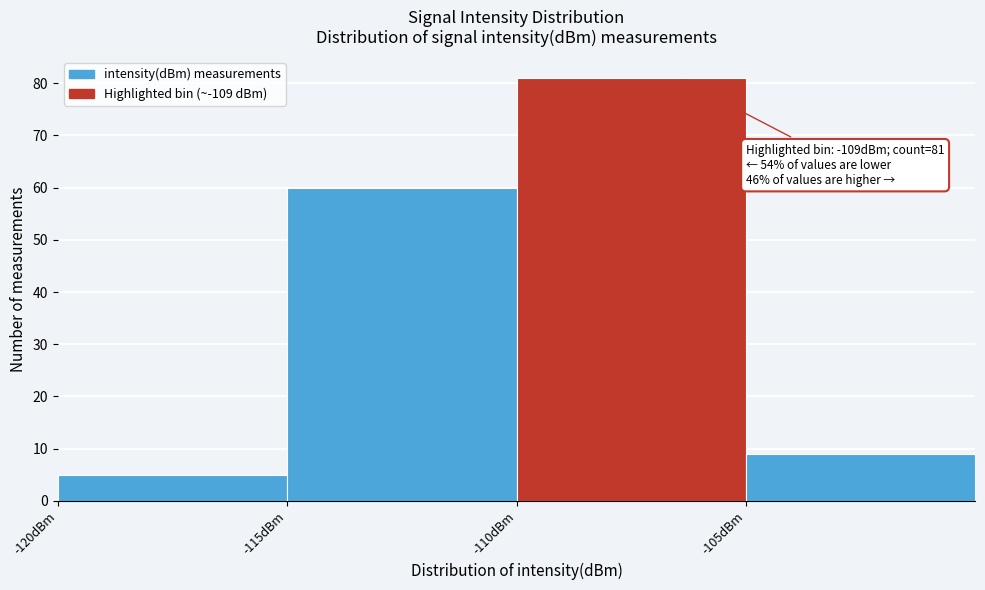

Which range on the x-axis has the tallest bar?

-110 to -105